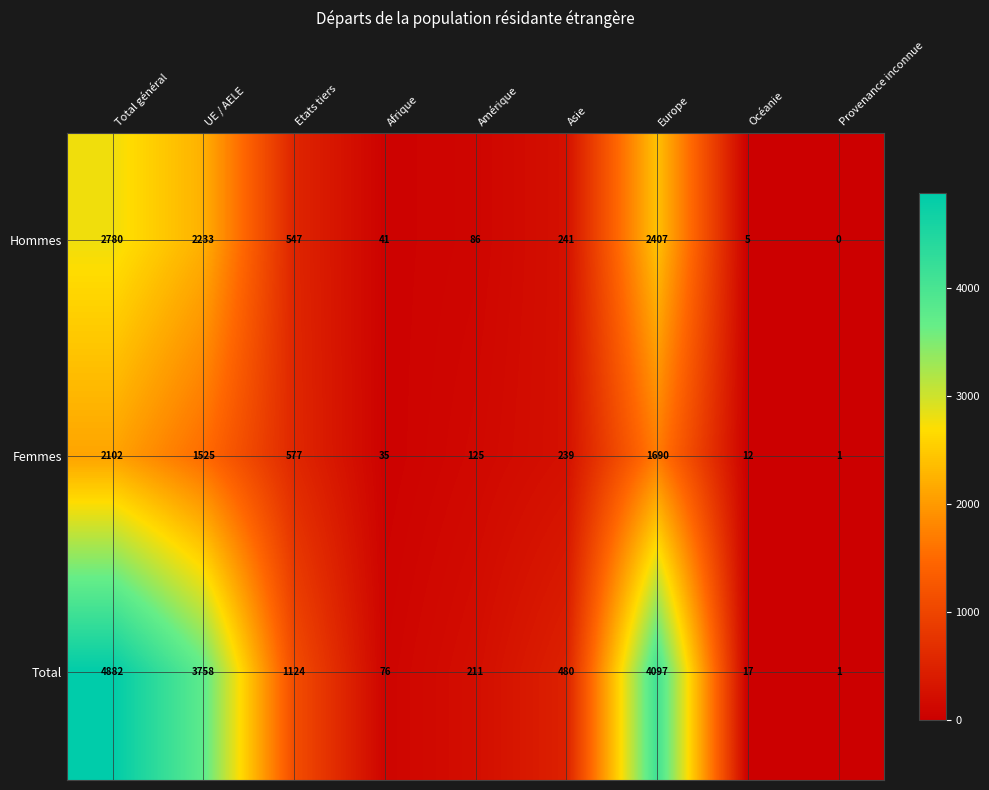

What is the difference between the highest and lowest values at Provenance inconnue?

1